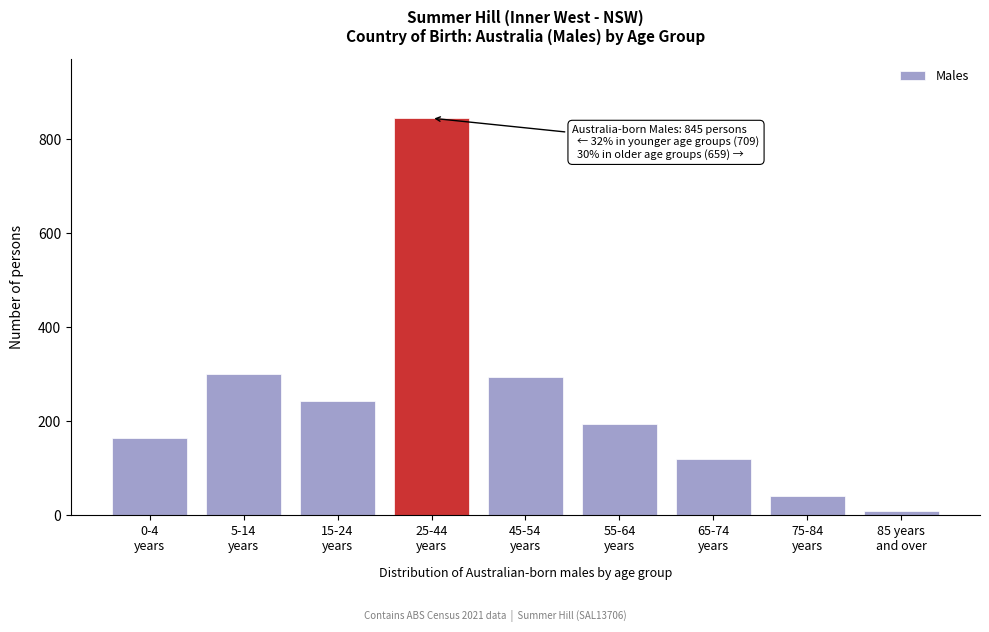

Reading left to right, list all the values displayed in this chart.

165	300	244	845	294	195	120	41	9